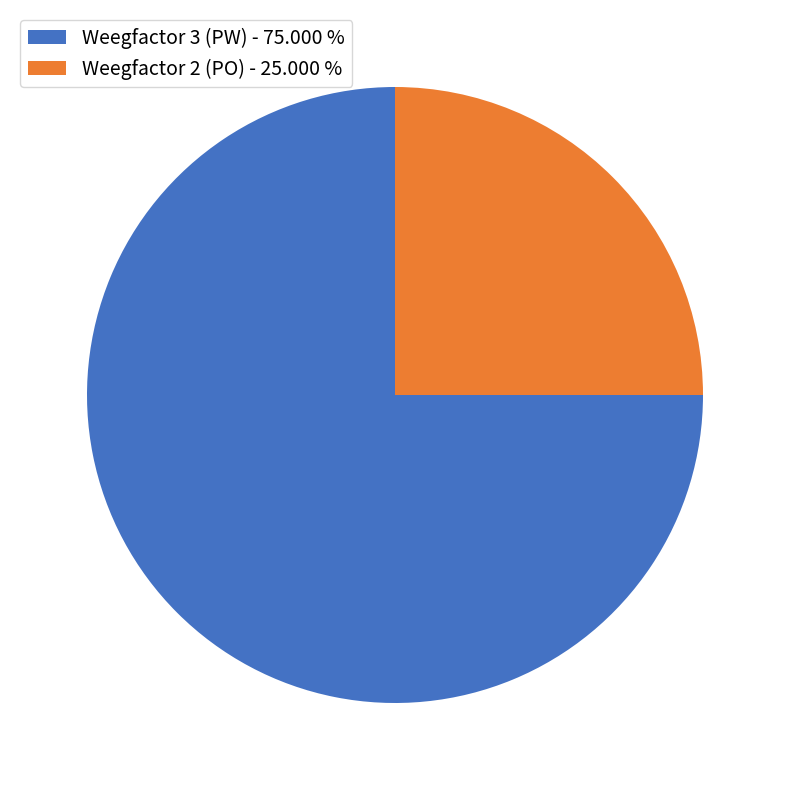

Rank the categories by value from lowest to highest.

Weegfactor 2 (PO) - 25.000 %, Weegfactor 3 (PW) - 75.000 %